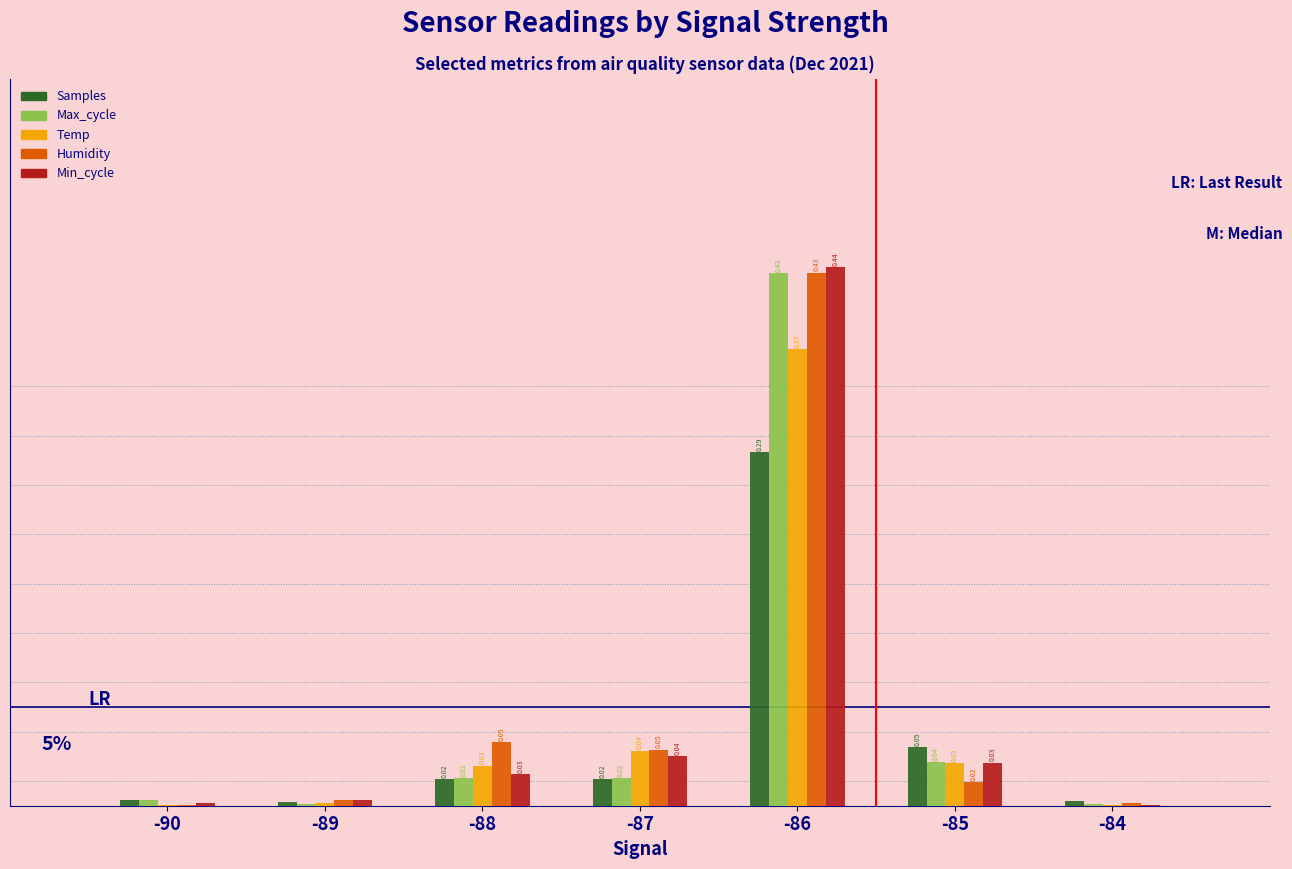

Which series has the largest total across all categories?

Humidity